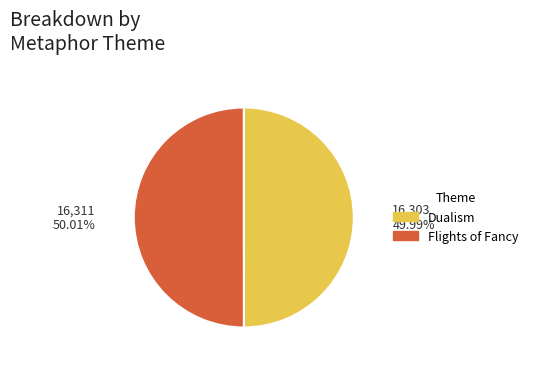

Is there a majority slice in this chart?

Yes